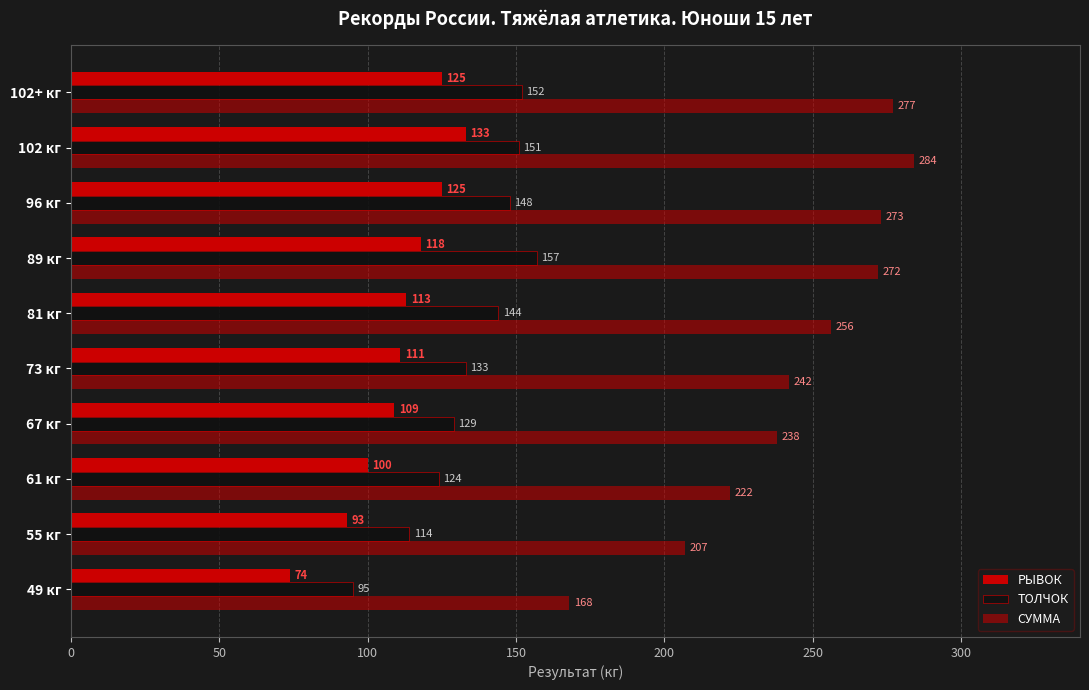

How many values in the СУММА series are below 256?

5